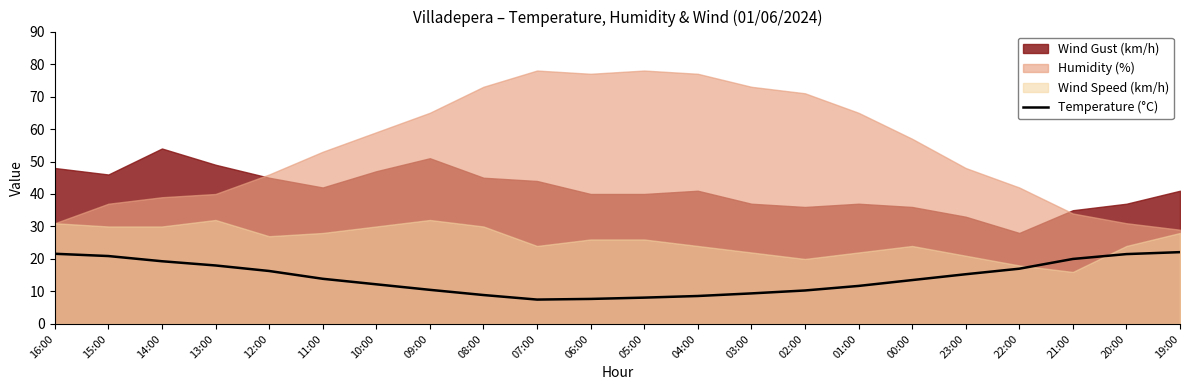

Is it true that Temperature (°C) equals 20.0 at 21:00?

True